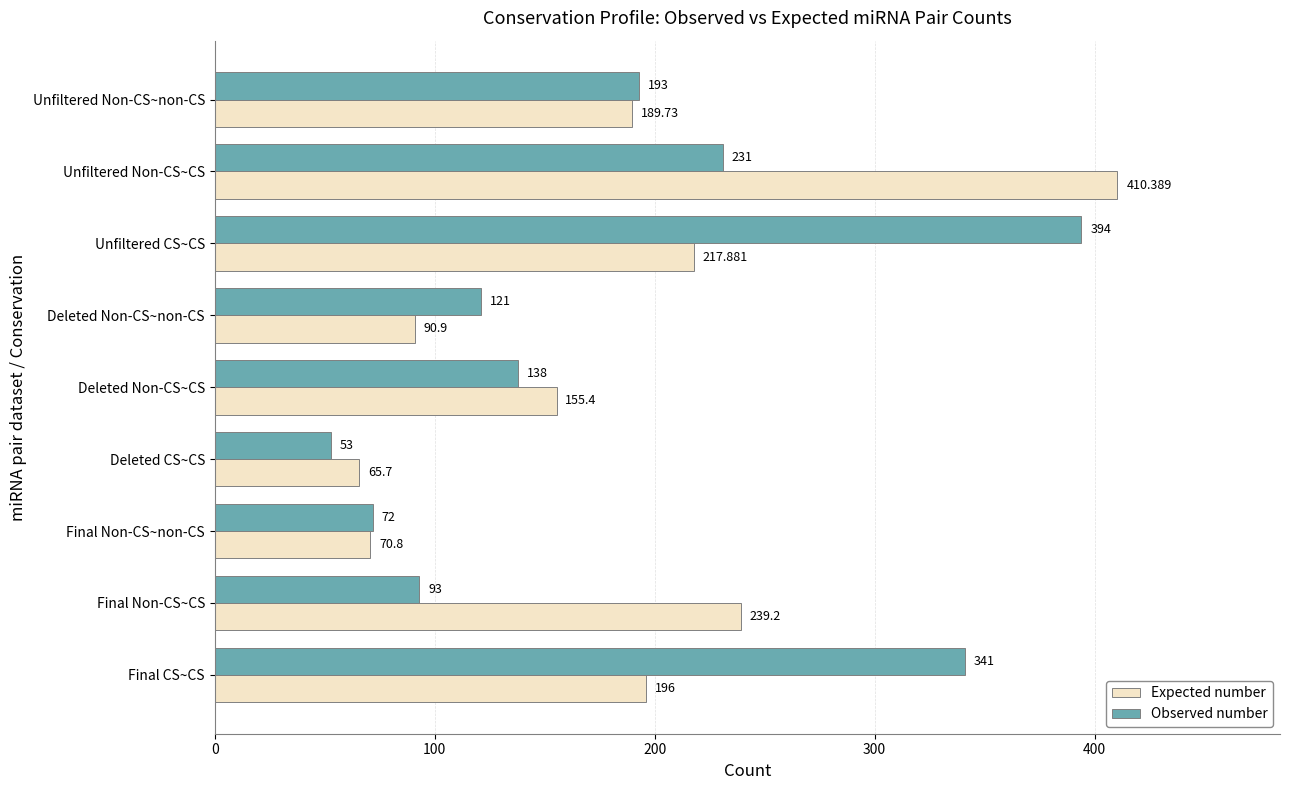

Where is Expected number nearest to the value 238?

Final Non-CS~CS